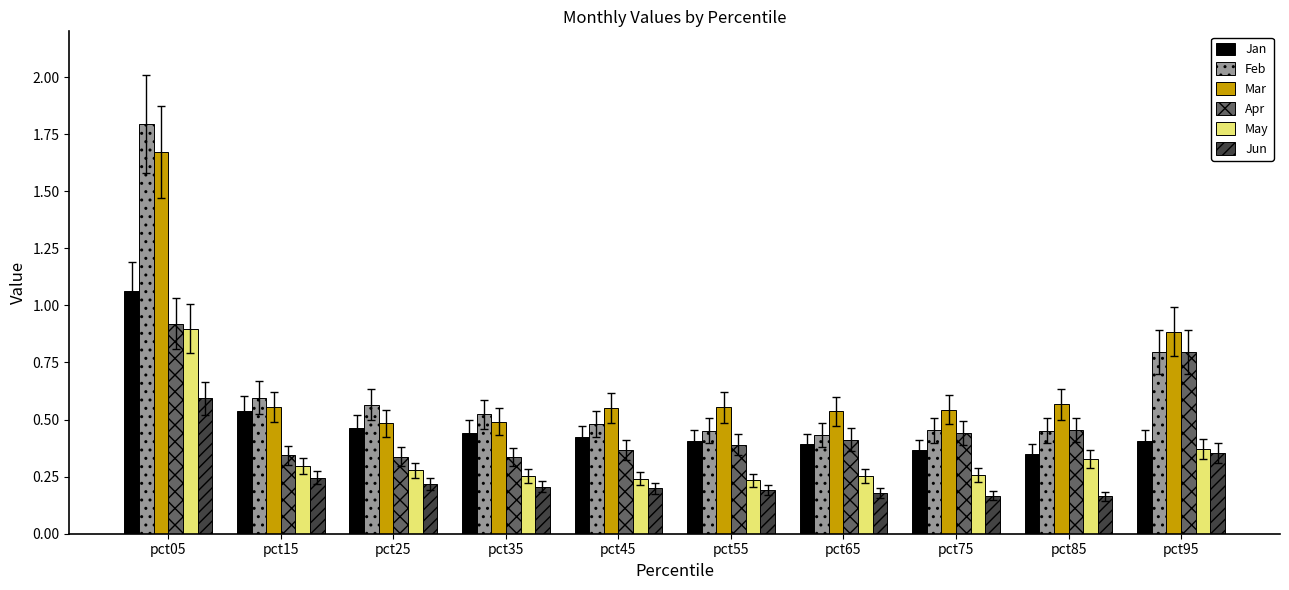

True or false: May has a value of 1.4 at pct05.

False